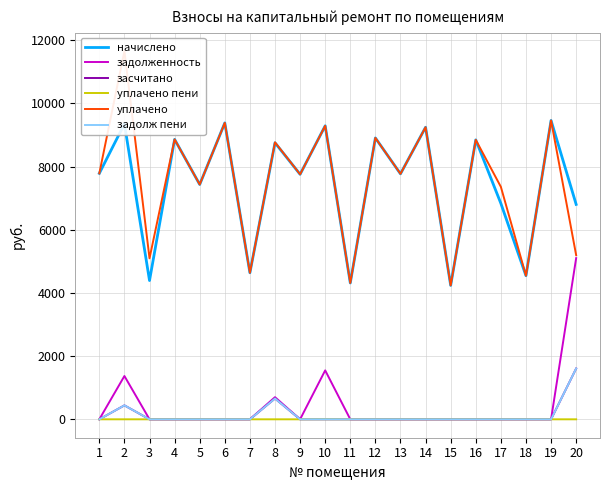

What is the greatest value displayed?

11660.2